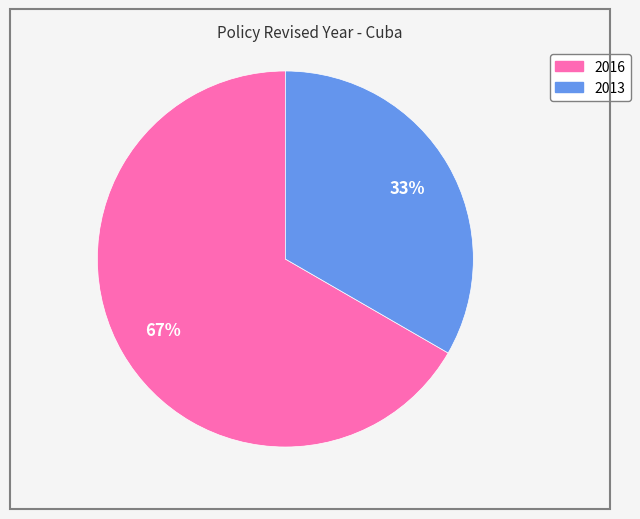

To the nearest percent, what is the average slice percentage?

50%